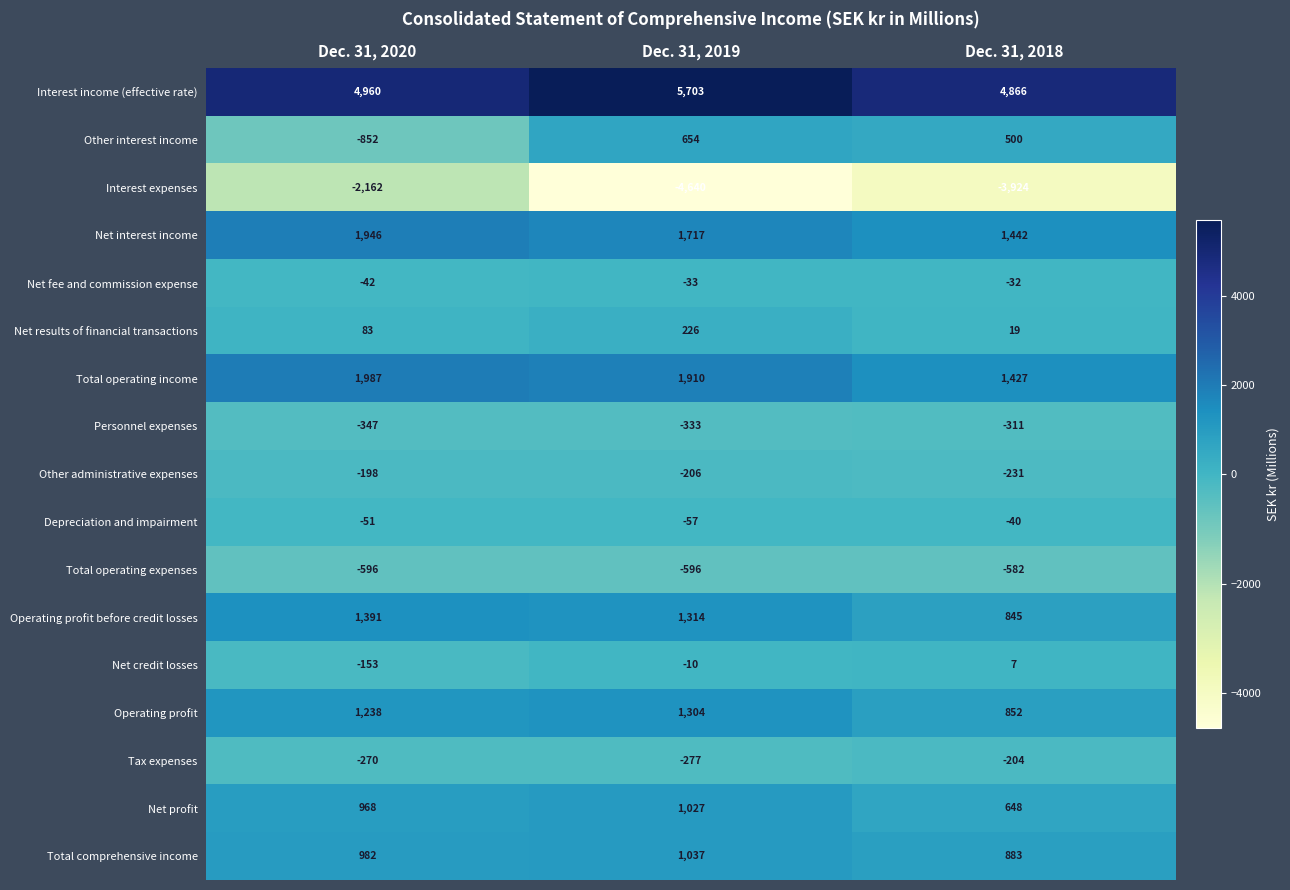

At which category is the sum across all series the highest?

Dec. 31, 2020